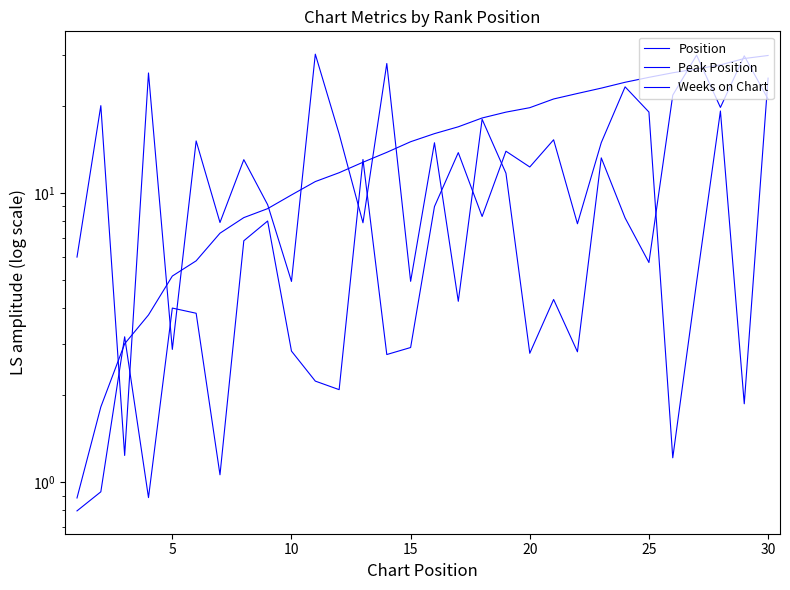

Between 21 and 23, which series saw the biggest shift?

Peak Position